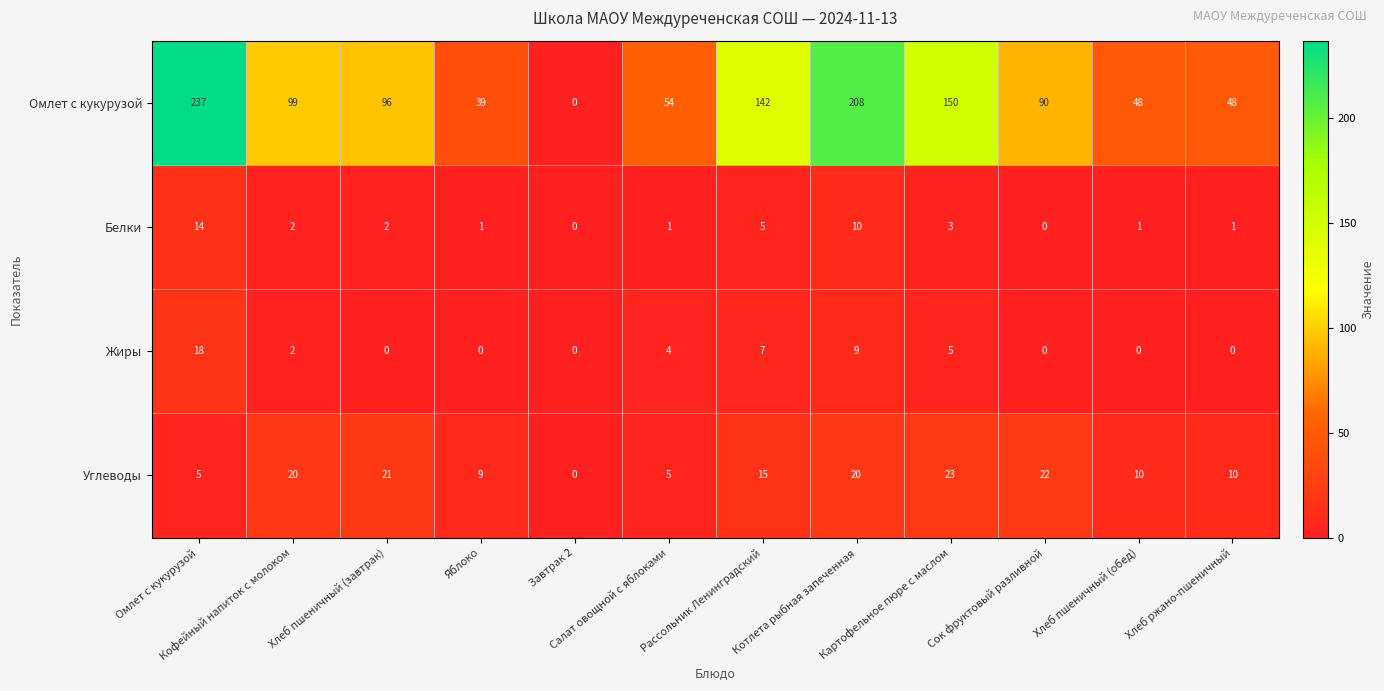

Which series has the largest total across all categories?

Омлет с кукурузой